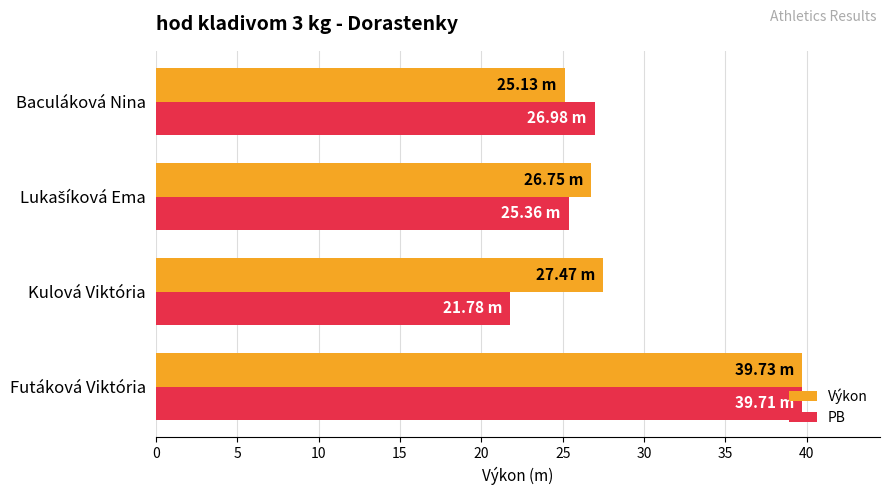

How many values in the Výkon series are below 27?

2